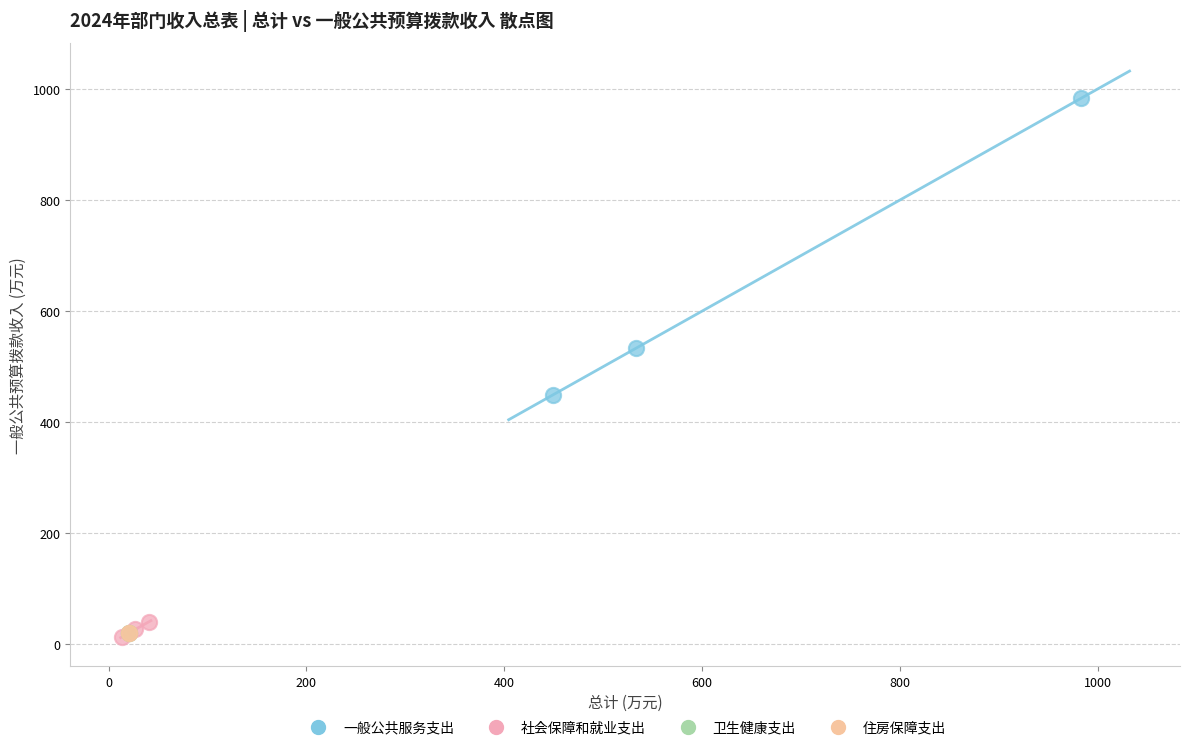

What are all the series names shown in the legend?

一般公共服务支出, 社会保障和就业支出, 卫生健康支出, 住房保障支出